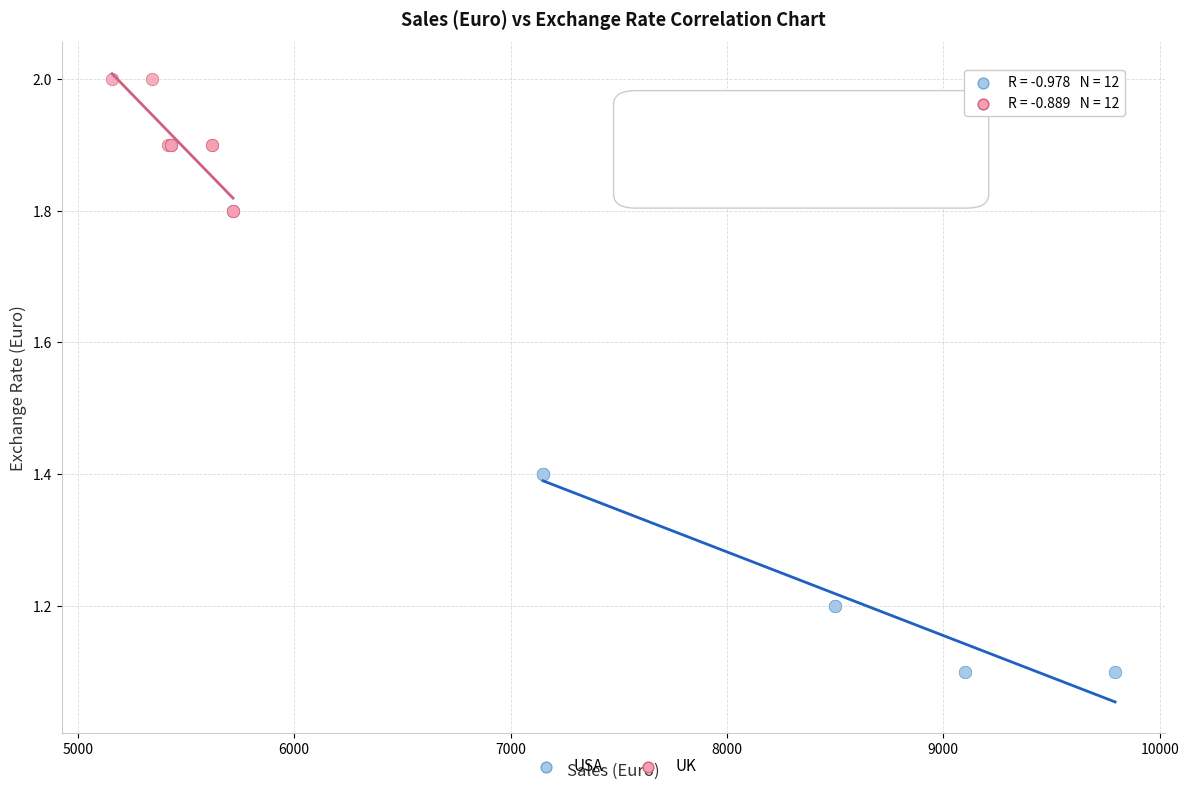

Which series contains the lowest Y value?

USA